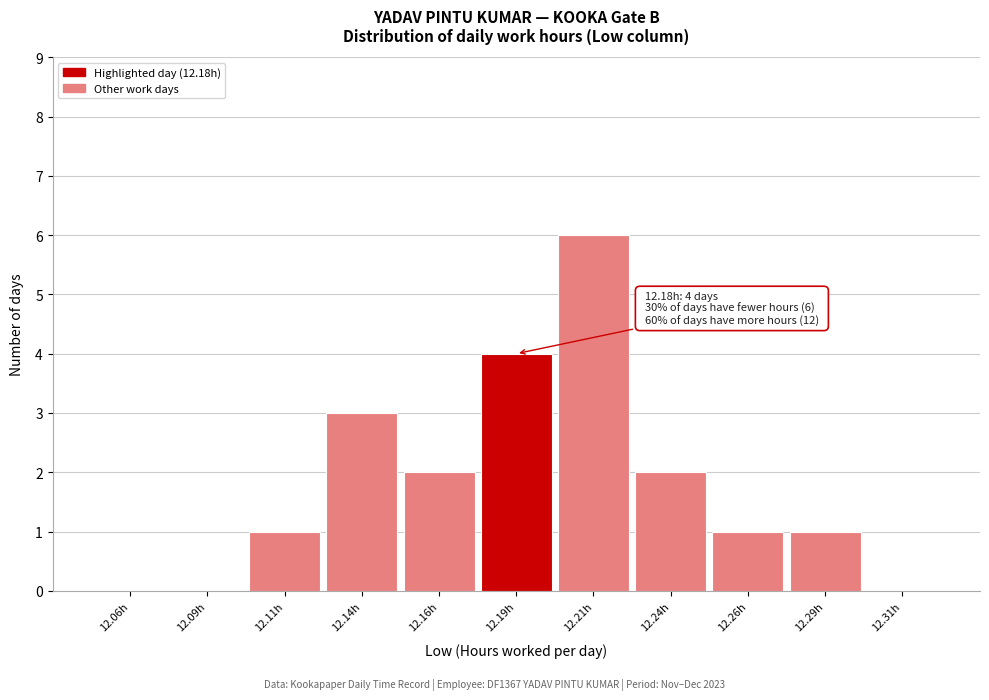

Over which range of the x-axis is the bar tallest?

12.200 to 12.225